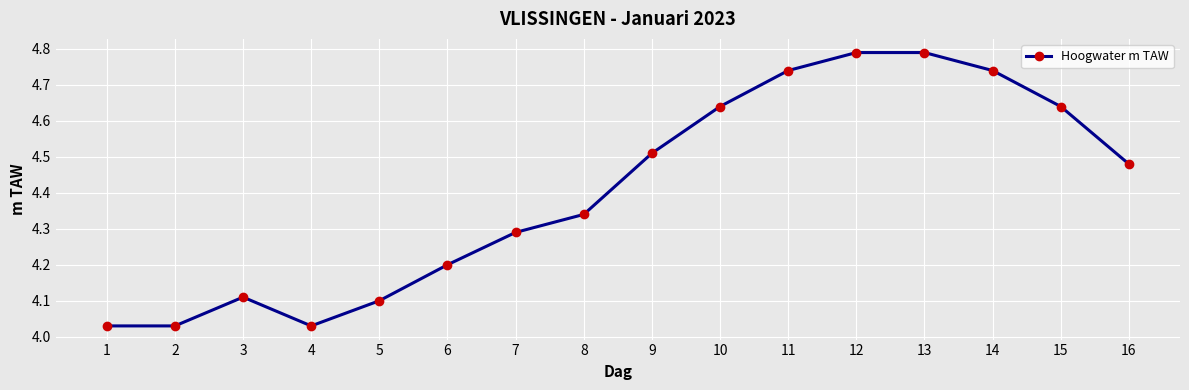

True or false: the data has more than 0 interior local peaks.

True